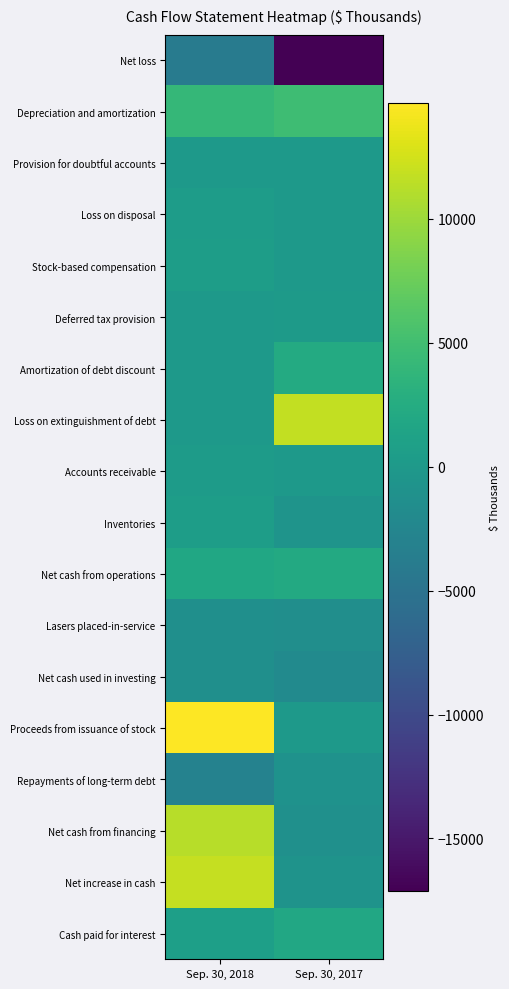

What is the smallest value displayed?

-17111